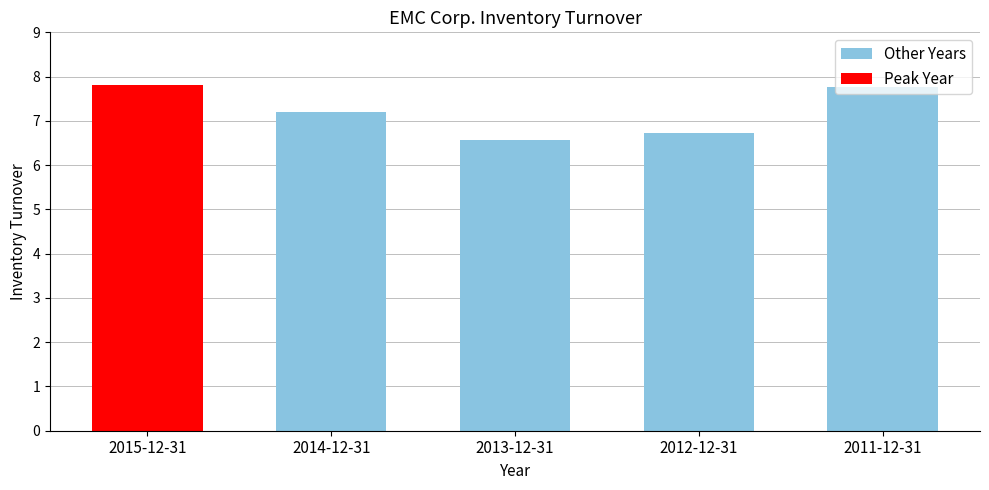

What is the average value of the Other Years series?

7.1